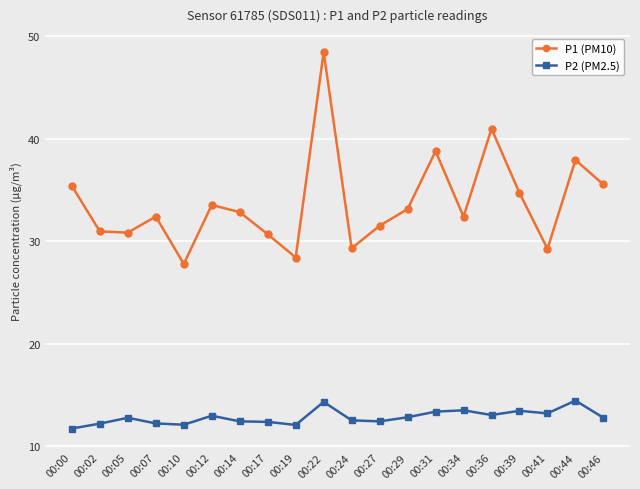

What is the approximate value of P1 (PM10) at 00:10?

27.8